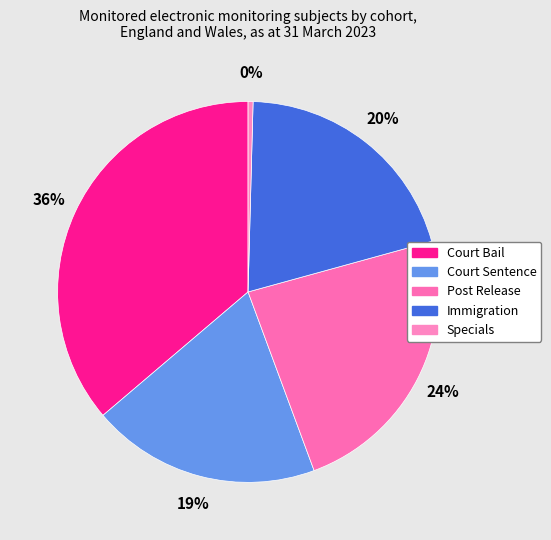

The Specials slice represents 1% of the pie. True or false?

False